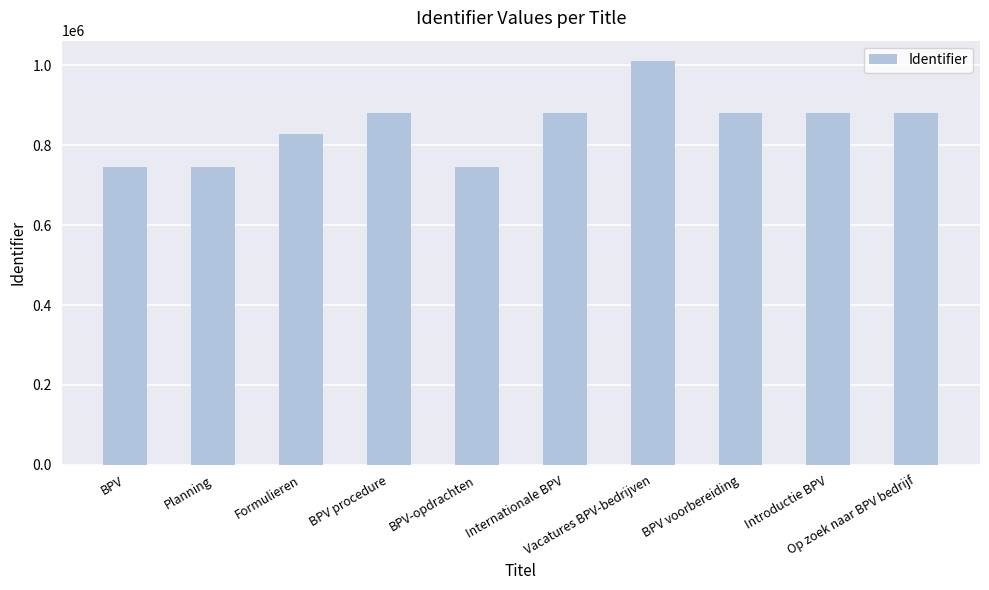

What is the average value?

847936